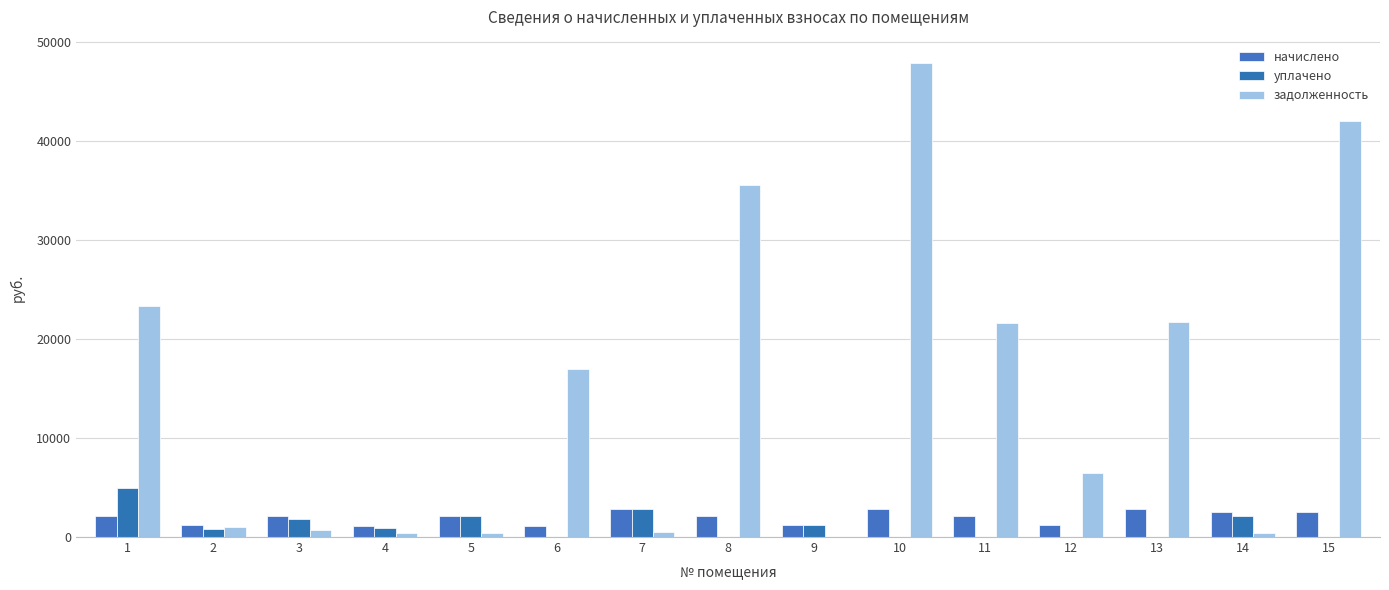

Reading left to right, what are all the values shown in this chart?

начислено: 1=2165.6	2=1214.8	3=2168.8	4=1148.0	5=2175.1	6=1154.3	7=2785.7	8=2143.3	9=1170.2	10=2881.1	11=2143.3	12=1192.5	13=2798.4	14=2540.8	15=2528.1
уплачено: 1=5000.0	2=809.8	3=1807.3	4=956.6	5=2175.1	6=0.0	7=2785.7	8=0.0	9=1170.2	10=0.0	11=0.0	12=0.0	13=0.0	14=2117.3	15=0.0
задолженность: 1=23332.0	2=1020.4	3=722.9	4=382.7	5=362.5	6=17004.0	7=464.3	8=35607.9	9=0.0	10=47864.7	11=21656.8	12=6467.1	13=21757.8	14=424.0	15=42000.5